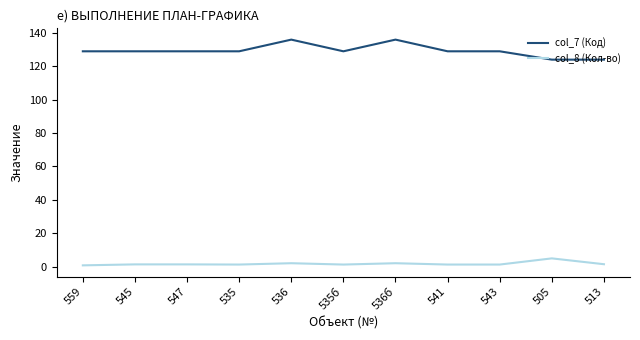

What is the average value of the col_8 (Кол-во) series?

1.7